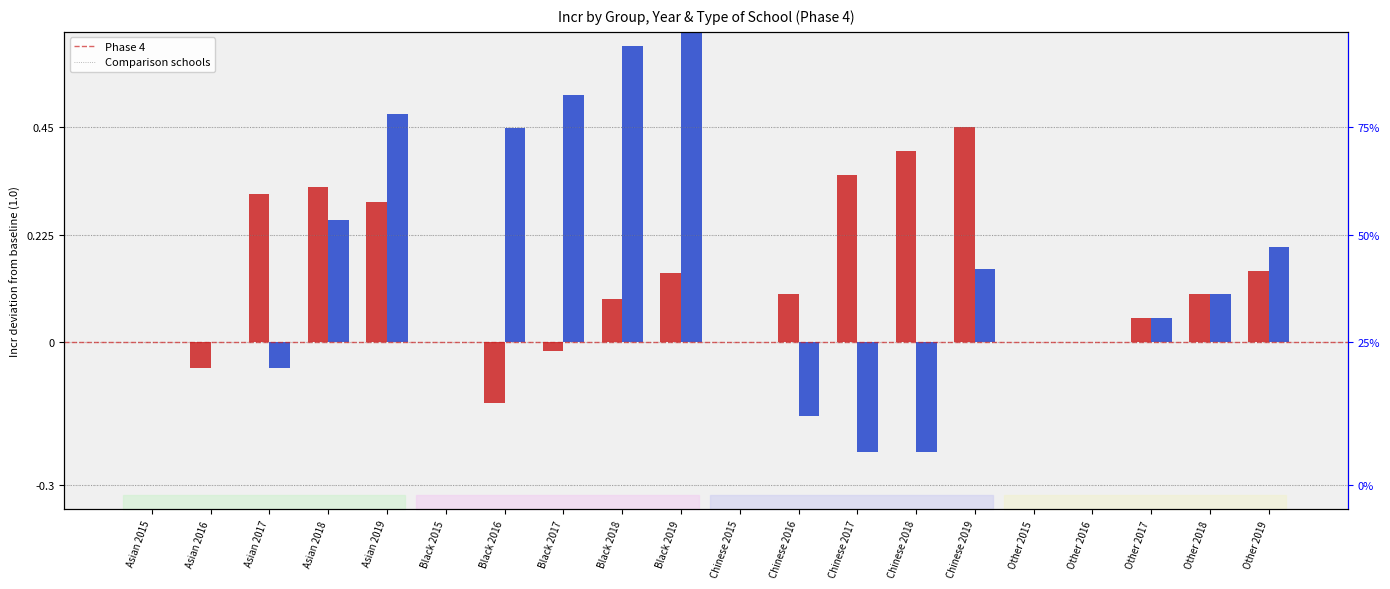

The value of Comparison schools at Chinese 2016 is -0.2. True or false?

True